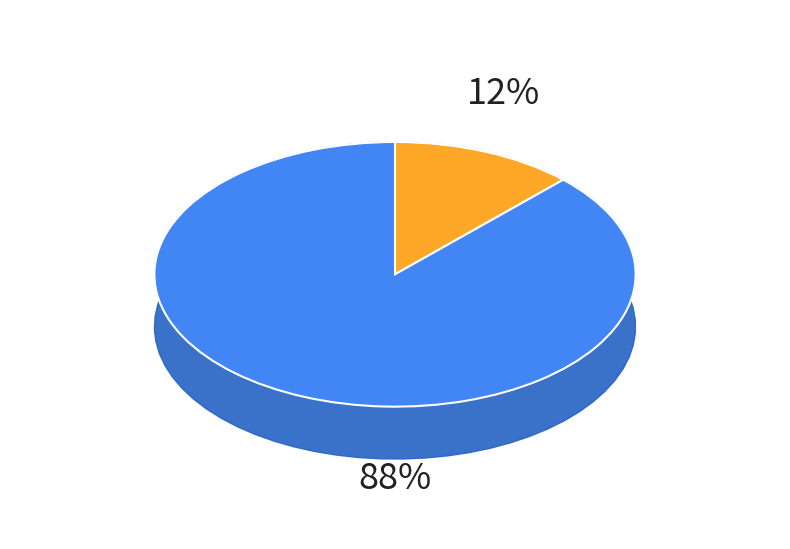

Do B04 and B03 together represent more than half of the pie?

No